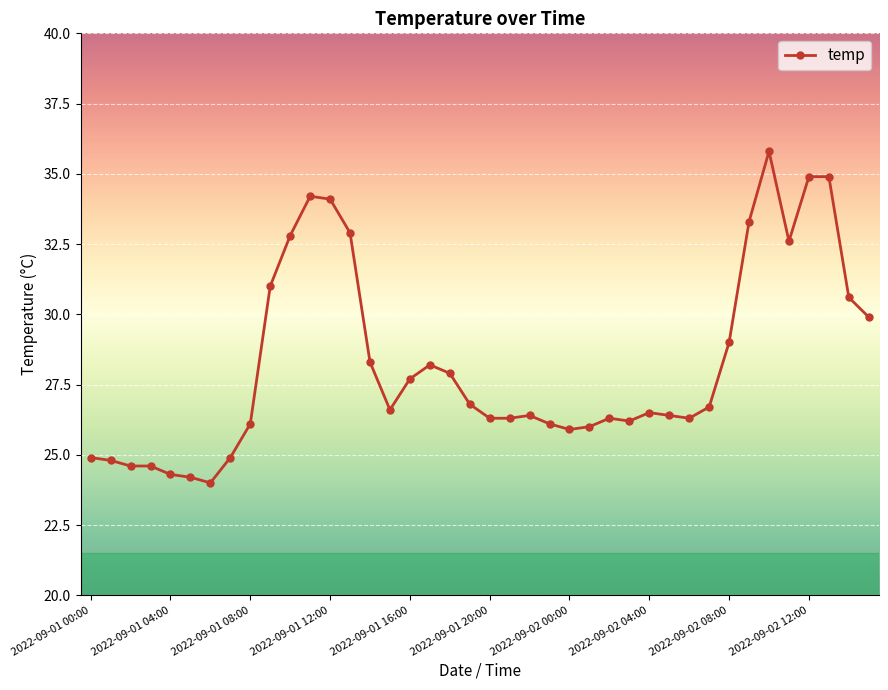

What is the difference between the maximum and second lowest values?

11.6